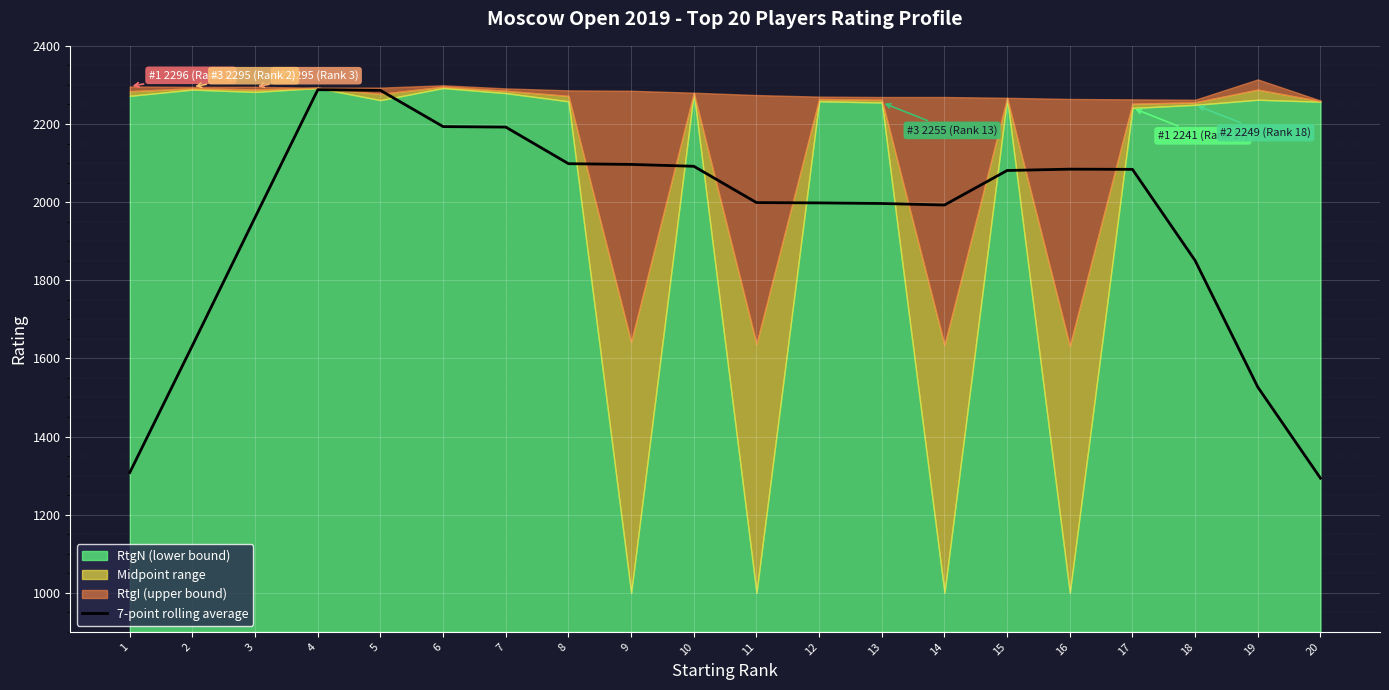

How many interior local valleys (lower than both neighbors) does the data have?

1